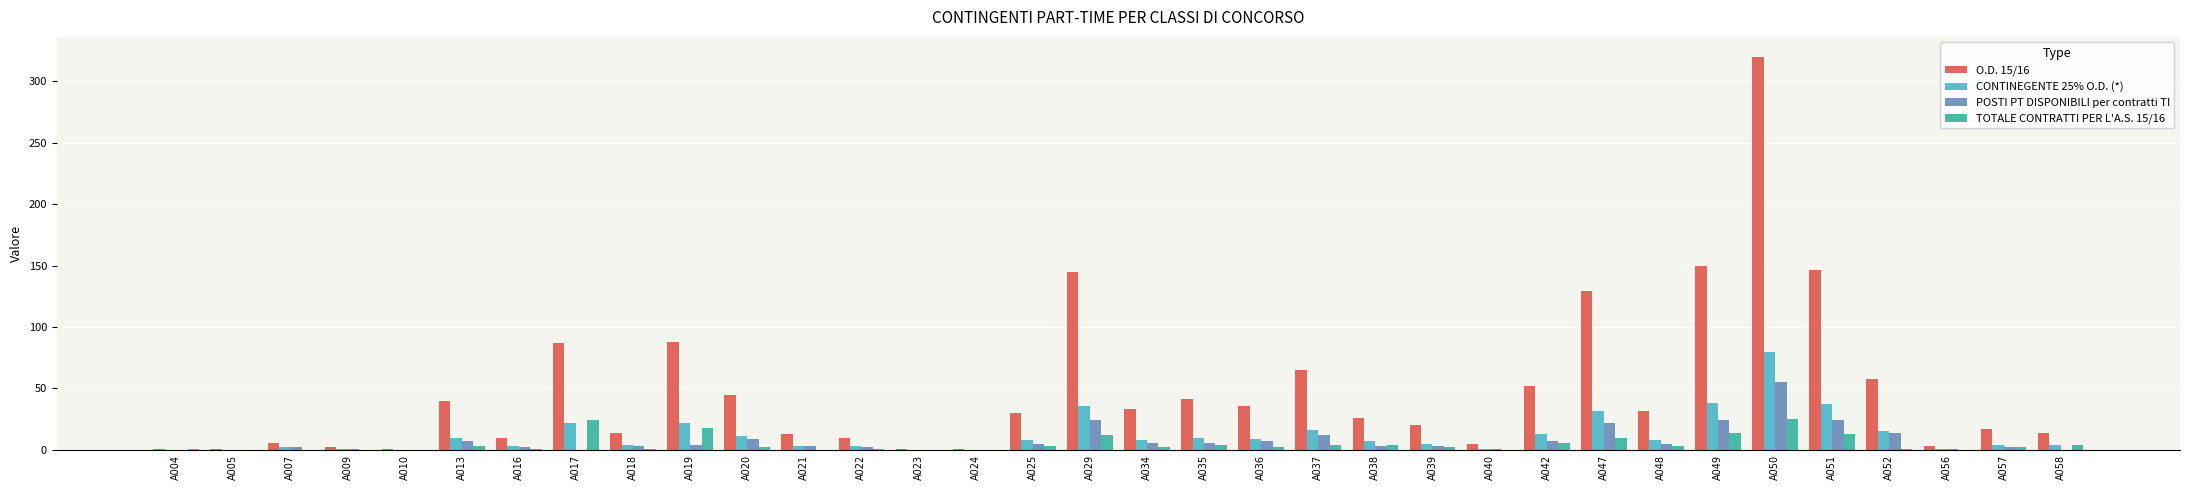

What value does the POSTI PT DISPONIBILI per contratti TI series have at A050, to the nearest 5?

55